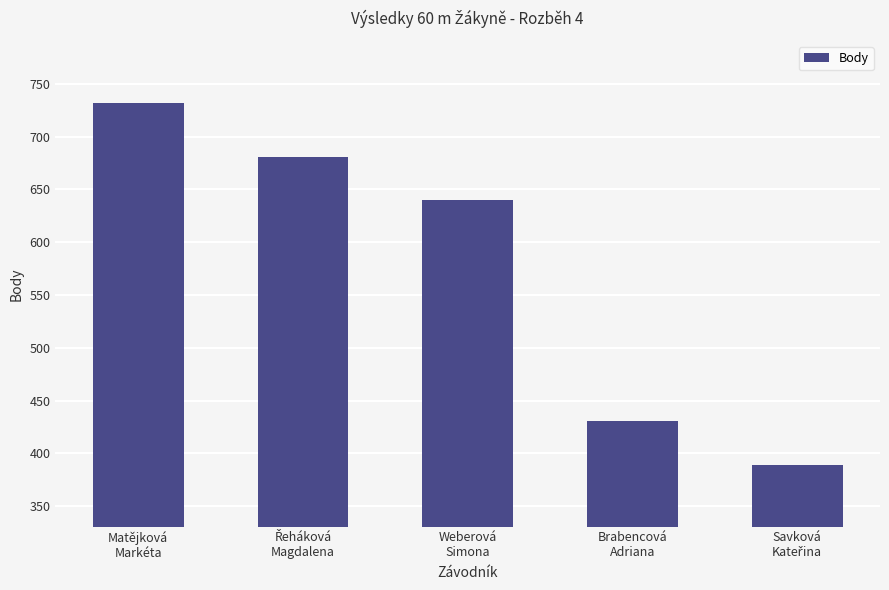

What value does the data have at Weberová
Simona?

640